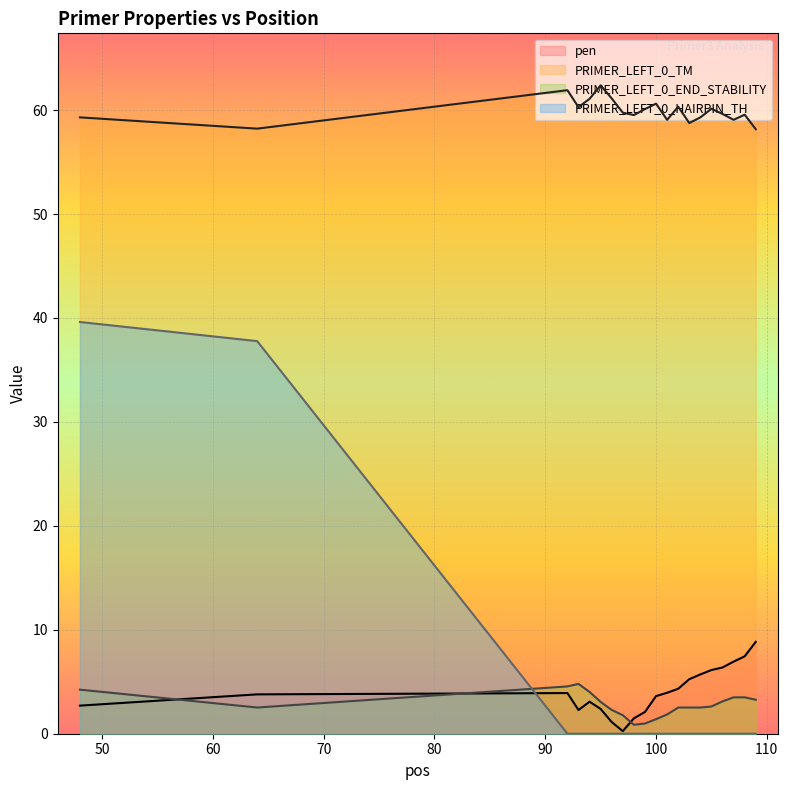

The value of PRIMER_LEFT_0_HAIRPIN_TH at 99 is 0.0. True or false?

True